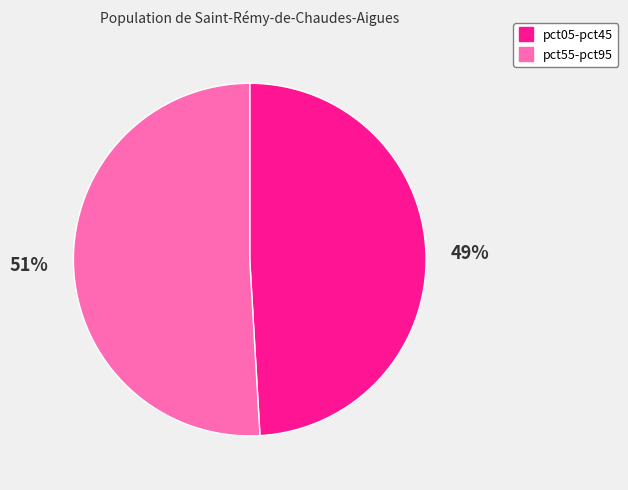

To the nearest percent, what is the difference between the largest and smallest slice percentages?

2%